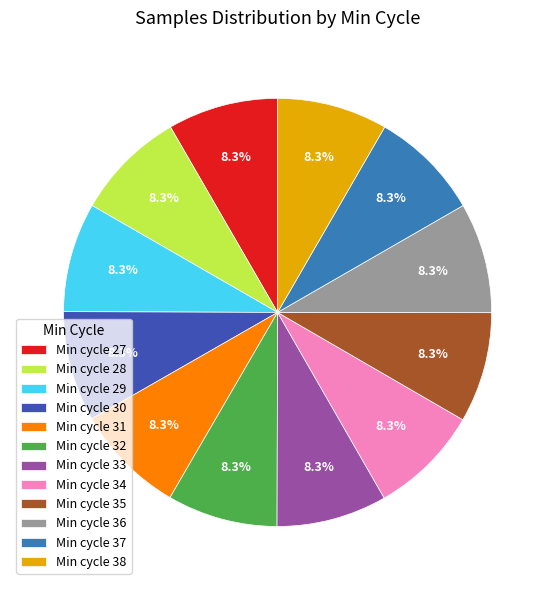

Is the sum of Min cycle 29 and Min cycle 34 greater than half?

No